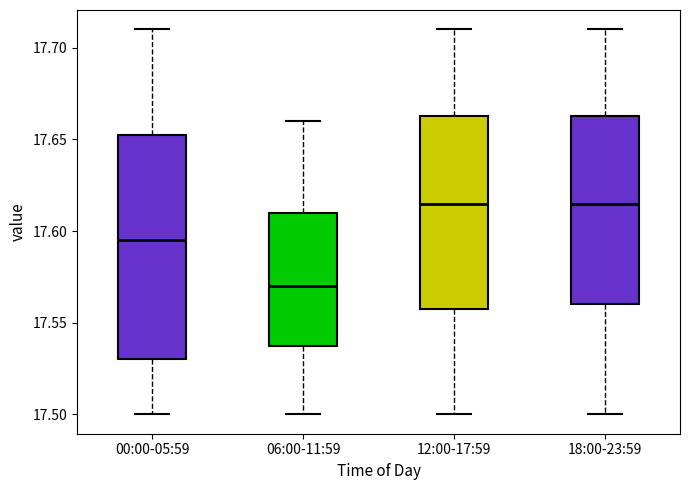

Which box has the lowest median line?

06:00-11:59